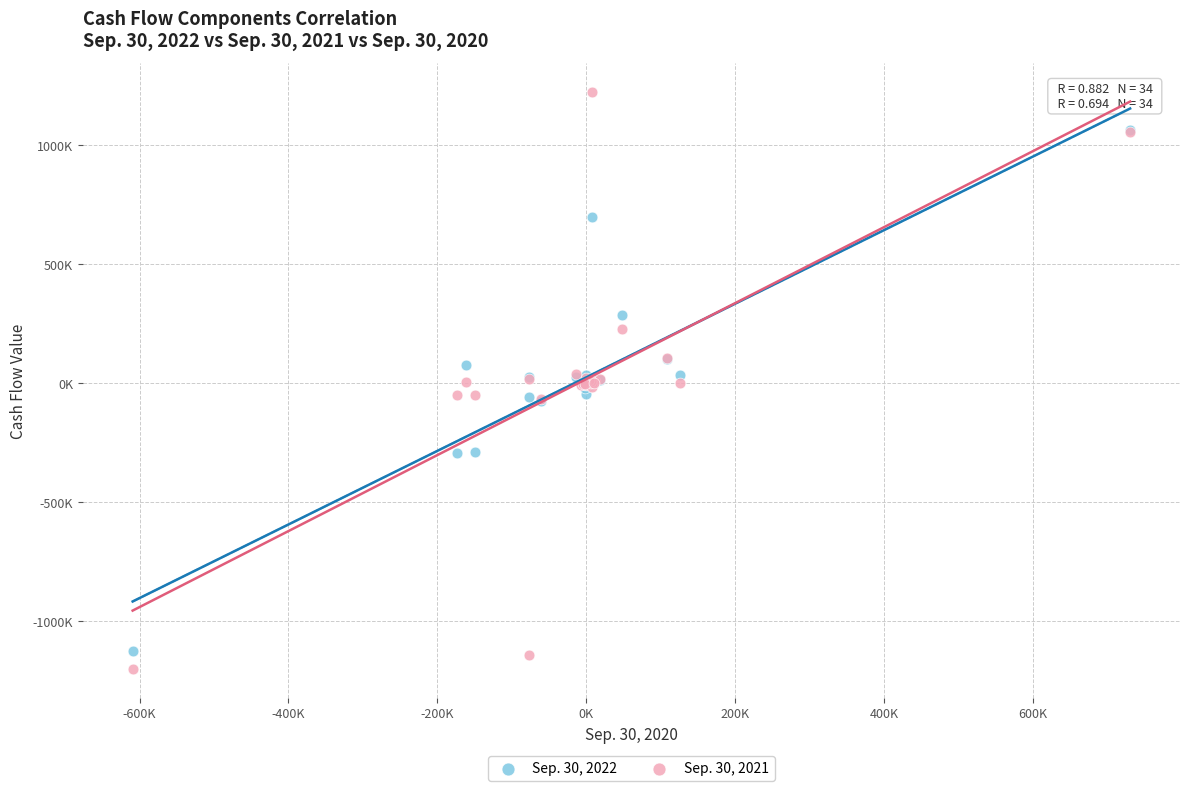

What are all the series names shown in the legend?

Sep. 30, 2022, Sep. 30, 2021